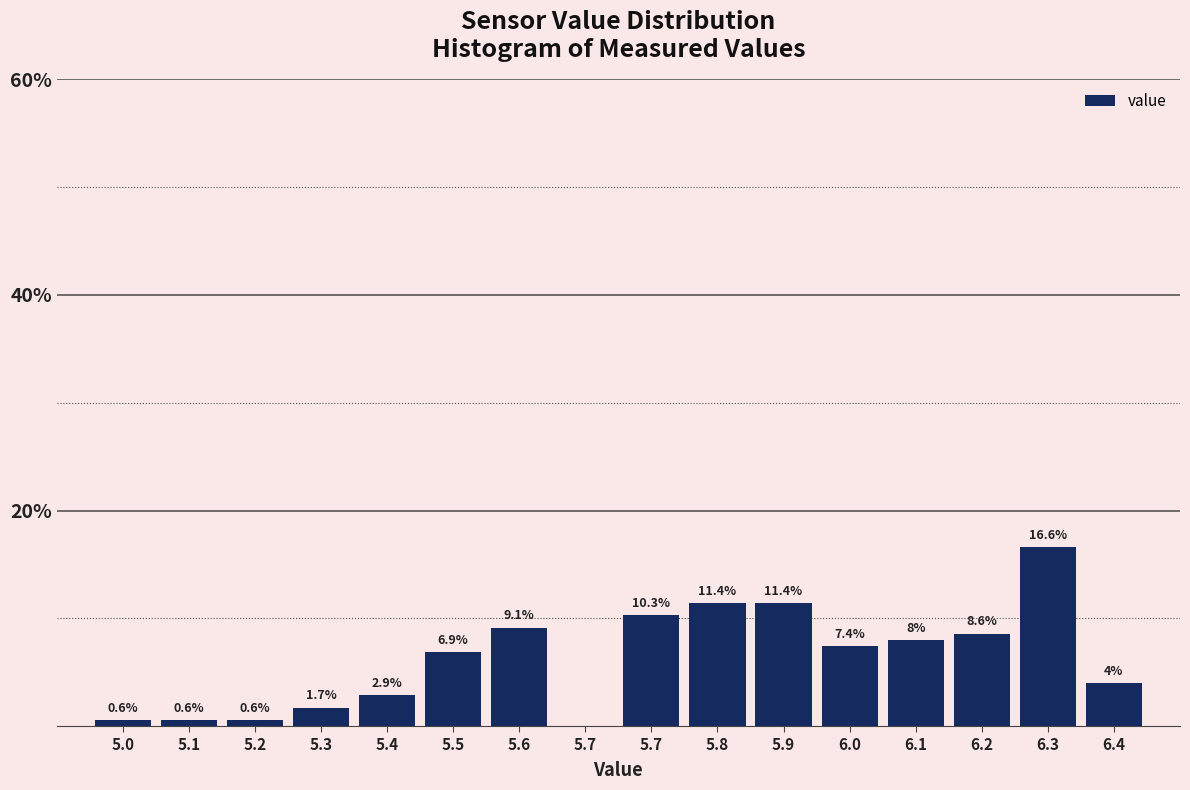

How many data points are above 7?

8